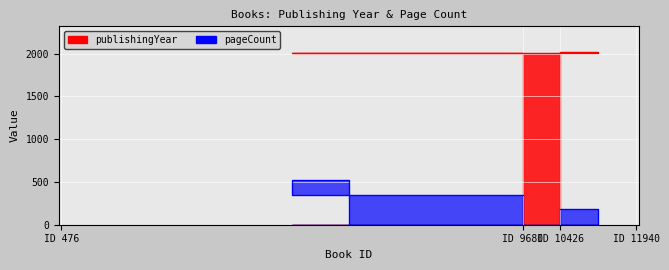

How many lines are shown in the chart?

2